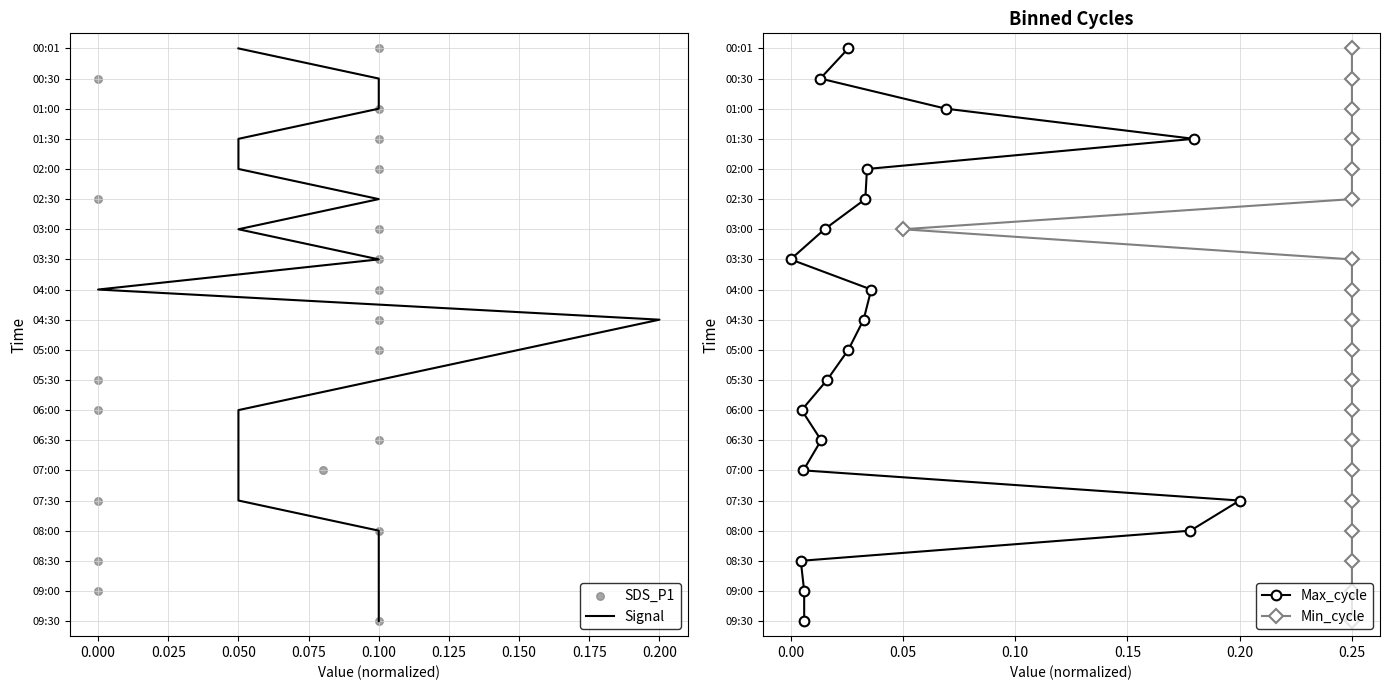

Which series has the largest total across all categories?

Signal